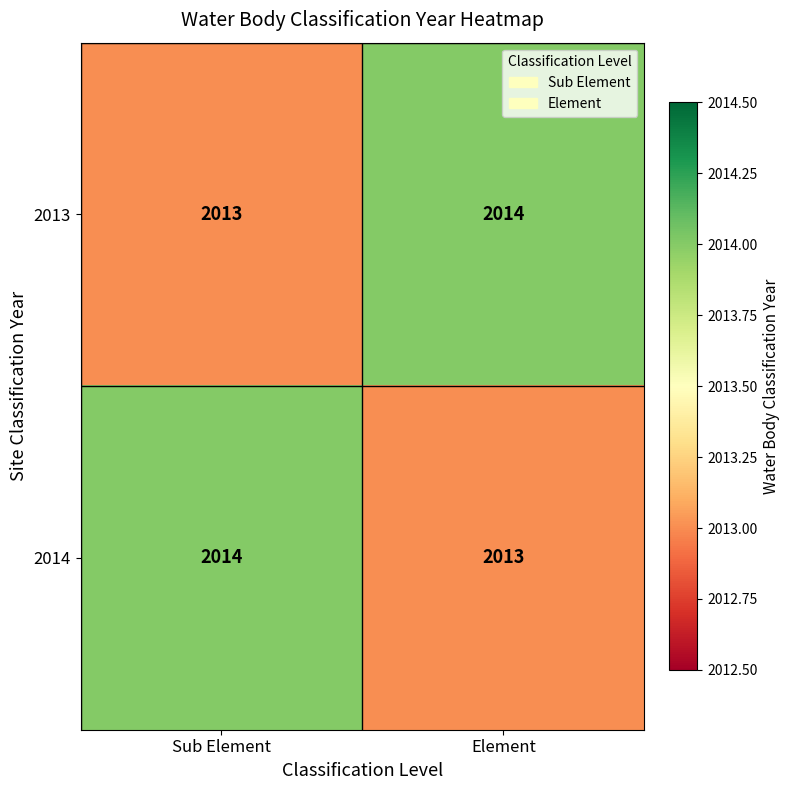

How many series are shown in this chart?

2